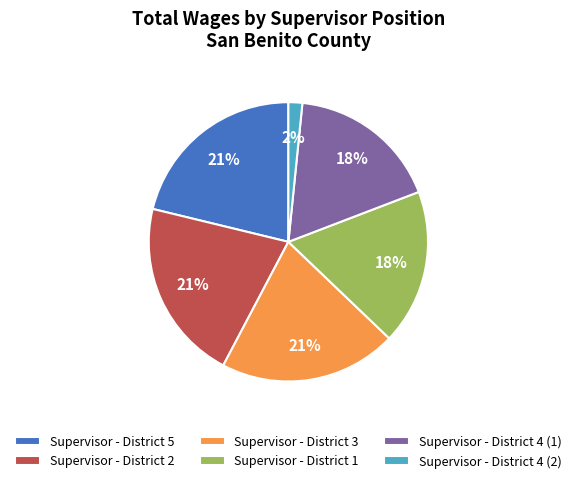

Does any single category account for the majority?

No